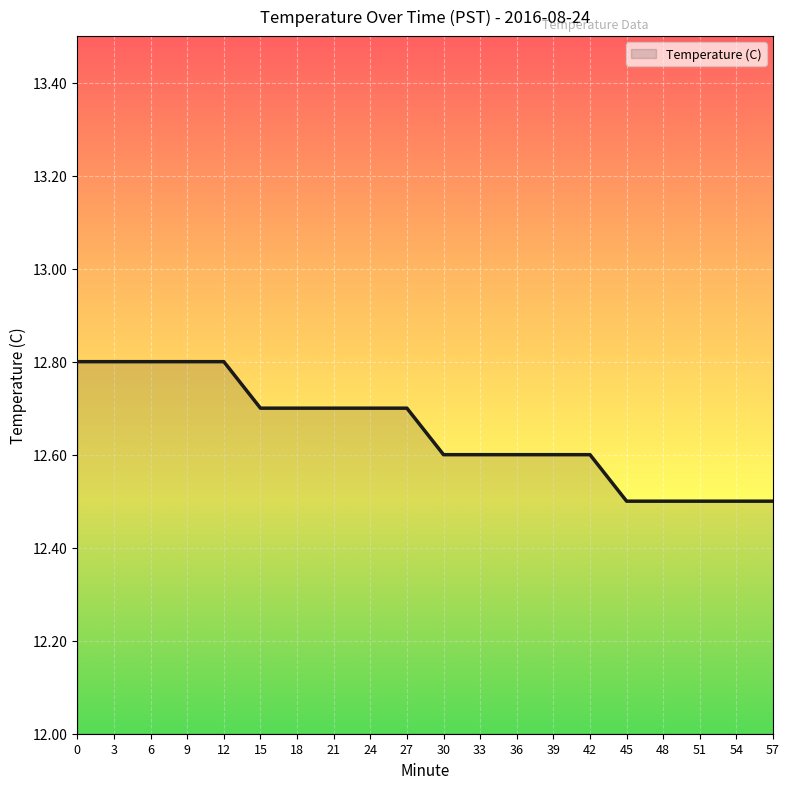

Between 39 and 3, which is larger?

3